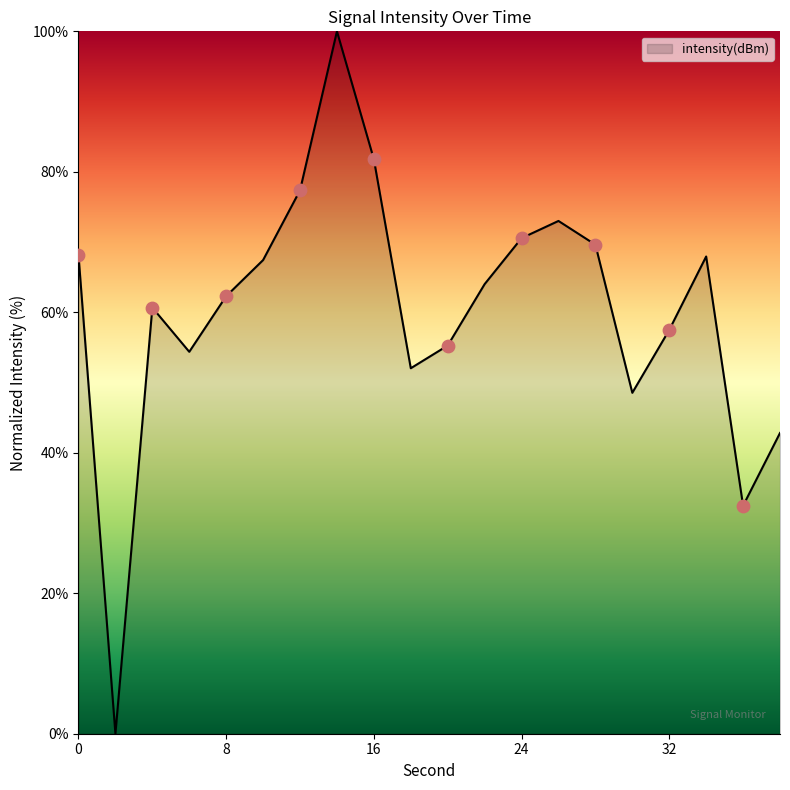

What is the greatest value displayed?

100.0